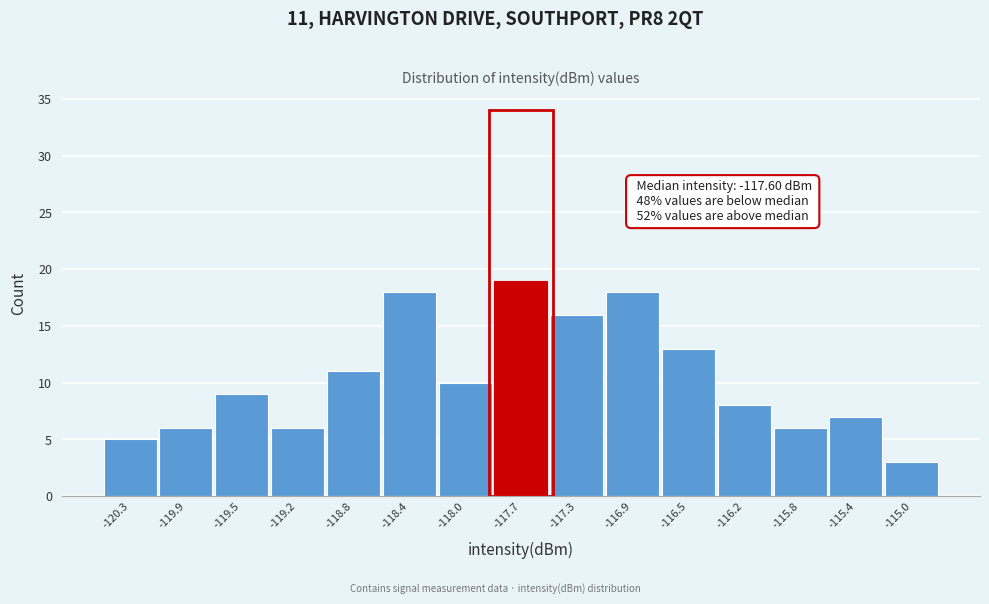

Over which range of the x-axis is the bar tallest?

-117.85 to -117.50